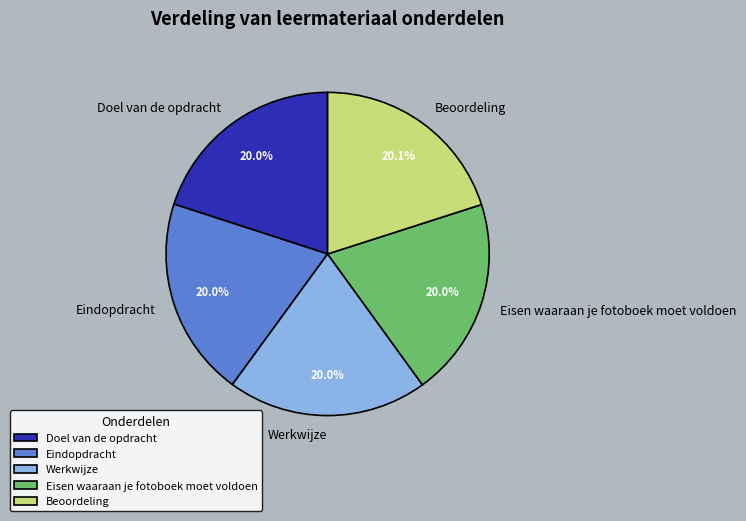

What is the ratio of the value at Eisen waaraan je fotoboek moet voldoen to the value at Werkwijze?

1.0